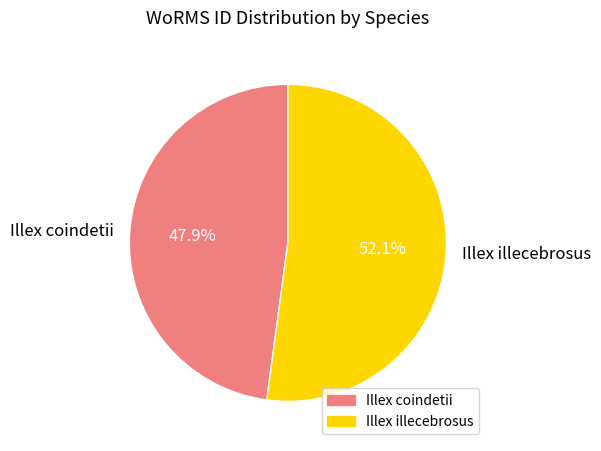

The Illex illecebrosus slice represents 44% of the pie. True or false?

False